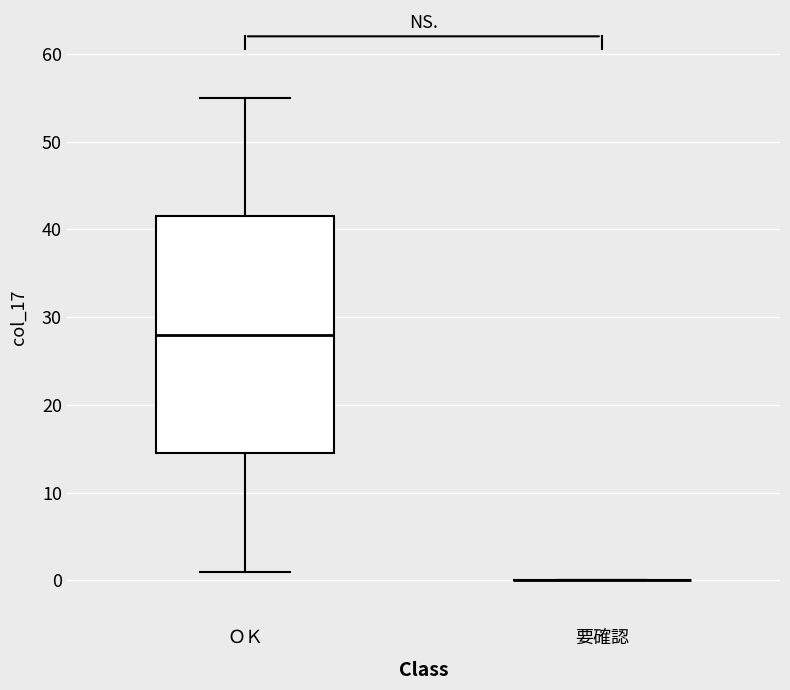

Reading left to right, transcribe this box plot: for each box, give where its median line is, the range the box spans, and where its two whiskers end, as read against the y-axis. The values are not printed on the chart, so give them approximately, as read against the axis.

ＯＫ: median 28, box 15 to 42, whiskers 1 to 55
要確認: box collapsed to a line at 0, whiskers 0 to 0